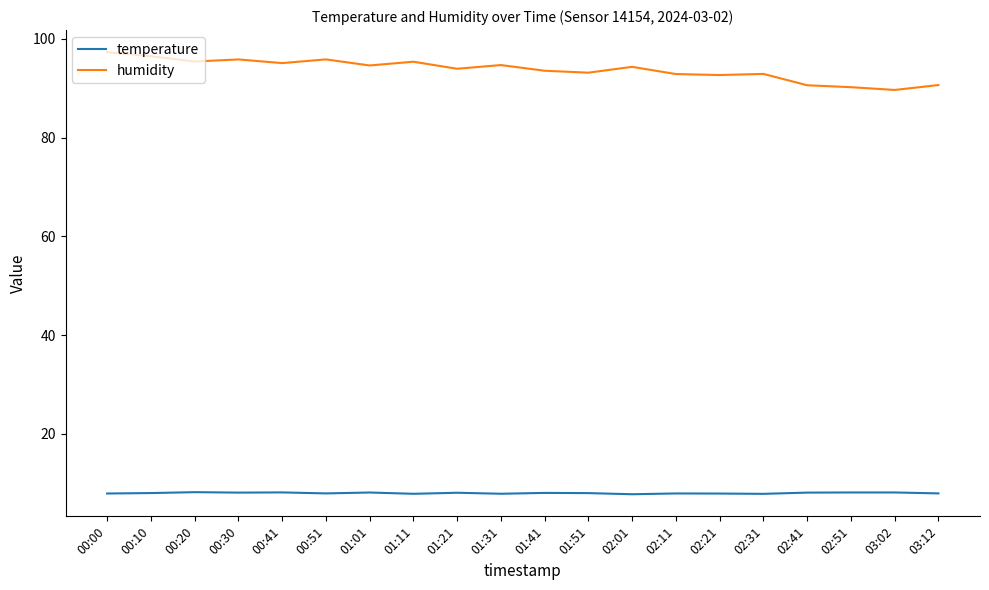

What is the difference between the highest and lowest values at 02:41?

82.5